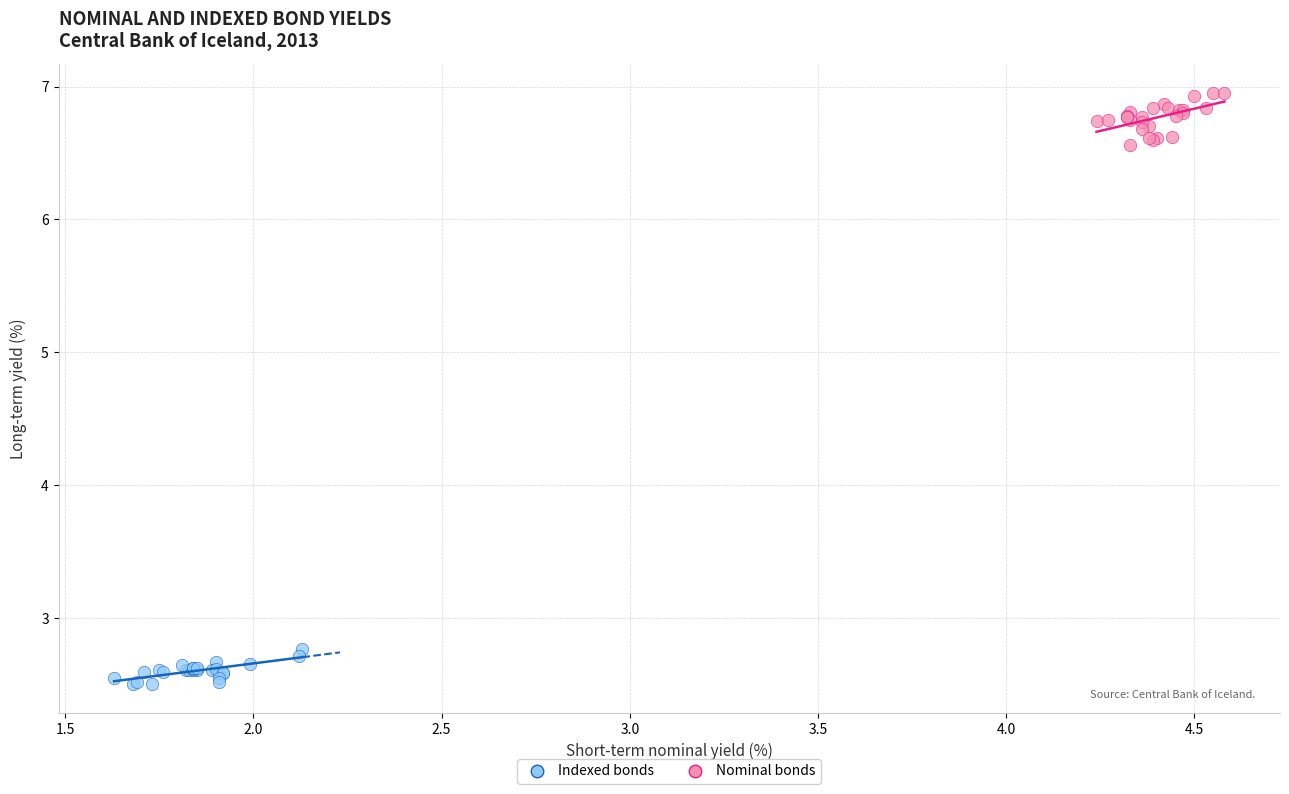

Which series contains the highest Y value?

Nominal bonds